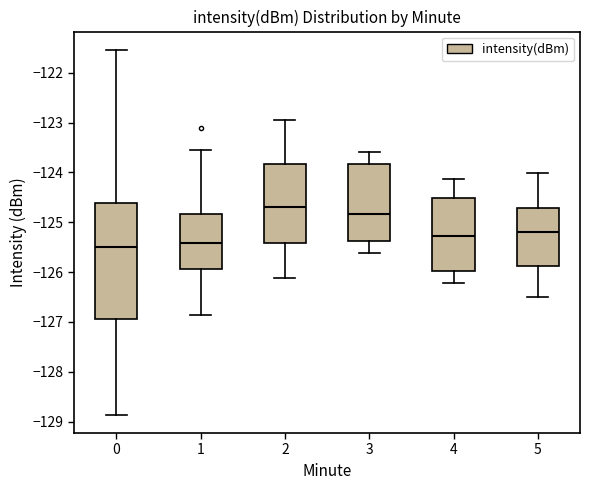

Reading left to right, transcribe this box plot: for each box, give where its median line is, the range the box spans, and where its two whiskers end, as read against the y-axis. The values are not printed on the chart, so give them approximately, as read against the axis.

0: median -125.5, box -126.9 to -124.6, whiskers -128.9 to -121.5
1: median -125.4, box -125.9 to -124.8, whiskers -126.9 to -123.5
2: median -124.7, box -125.4 to -123.8, whiskers -126.1 to -122.9
3: median -124.8, box -125.4 to -123.8, whiskers -125.6 to -123.6
4: median -125.3, box -126.0 to -124.5, whiskers -126.2 to -124.1
5: median -125.2, box -125.9 to -124.7, whiskers -126.5 to -124.0